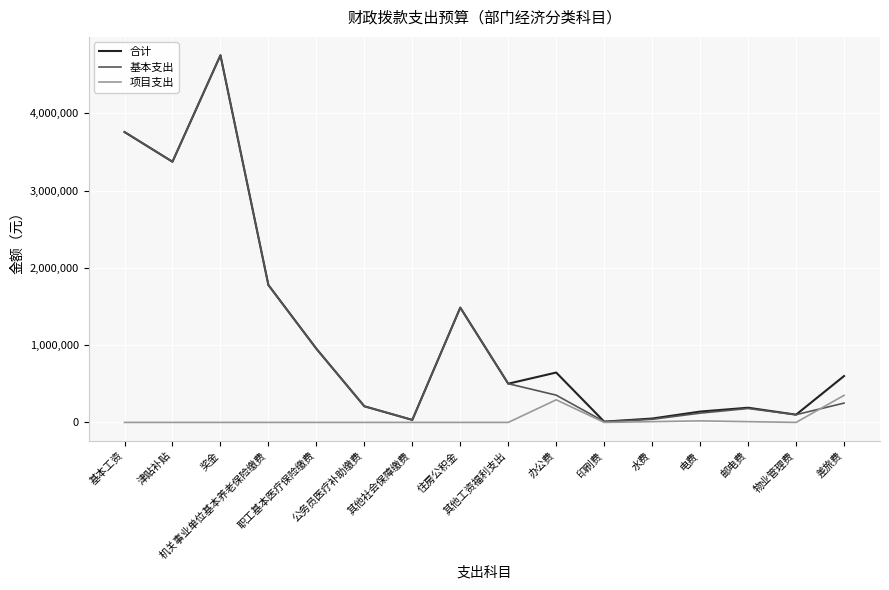

How many values in the 基本支出 series are below 352720?

8